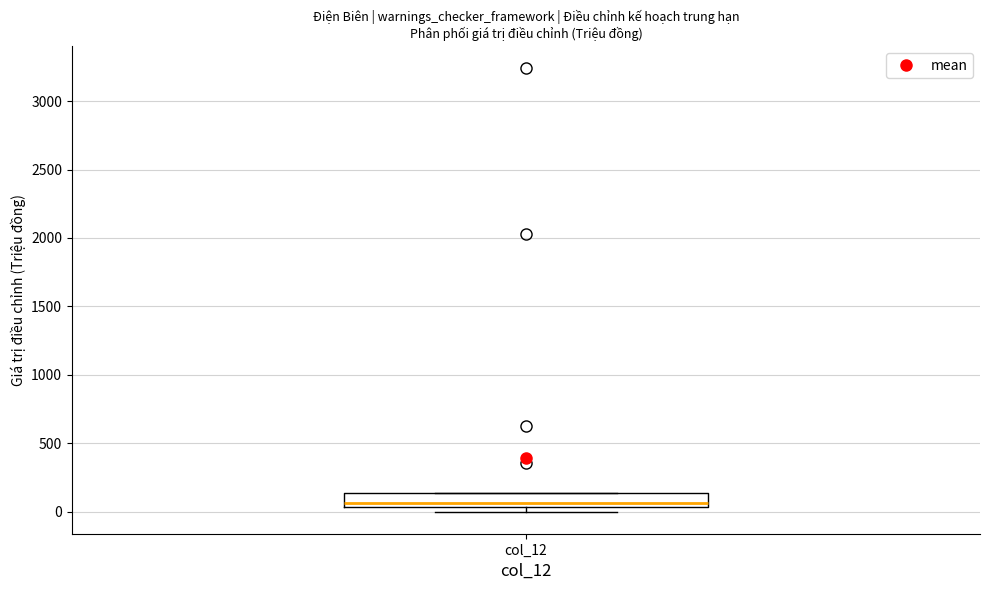

Where is the upper edge of the box for col_12 on the y-axis? The values are not printed on the chart, so give them approximately, as read against the axis.

150